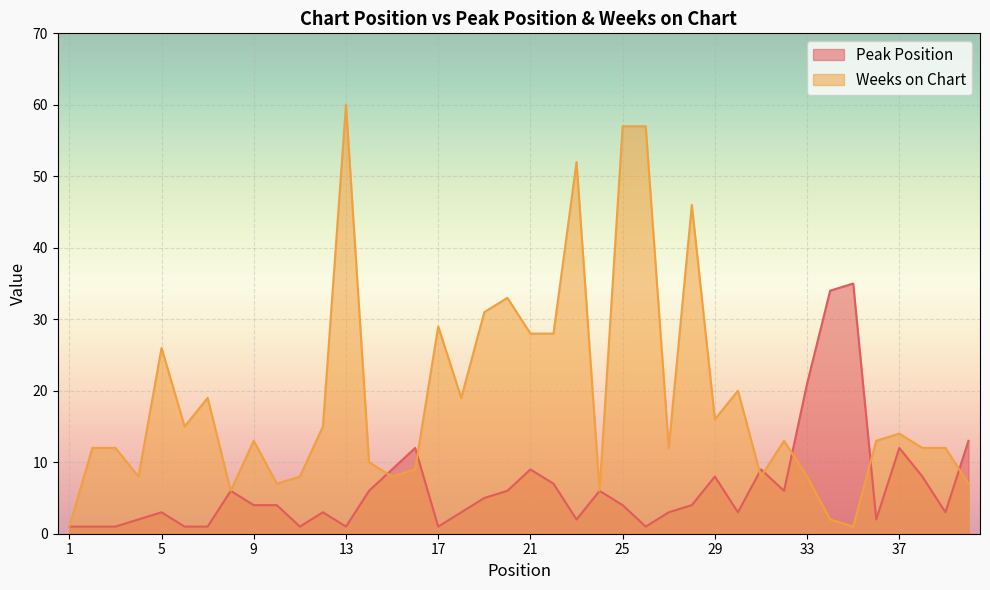

What is the difference between the highest and lowest values at 33?

13